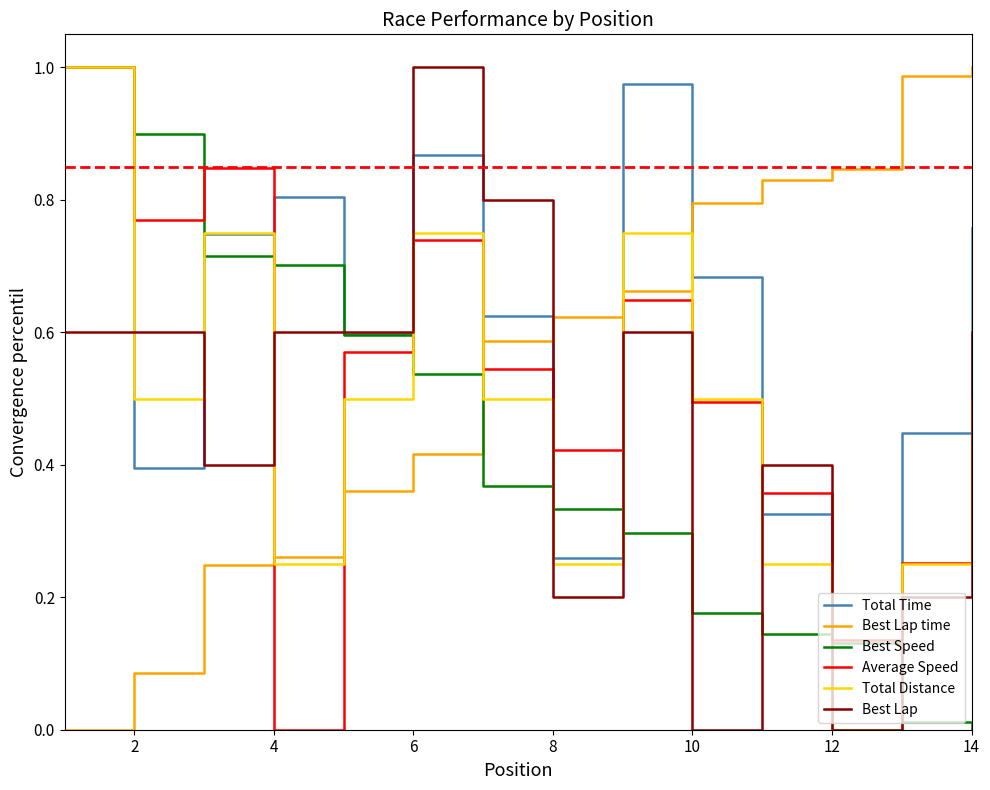

True or false: Best Lap time and Best Speed intersect in this chart.

True